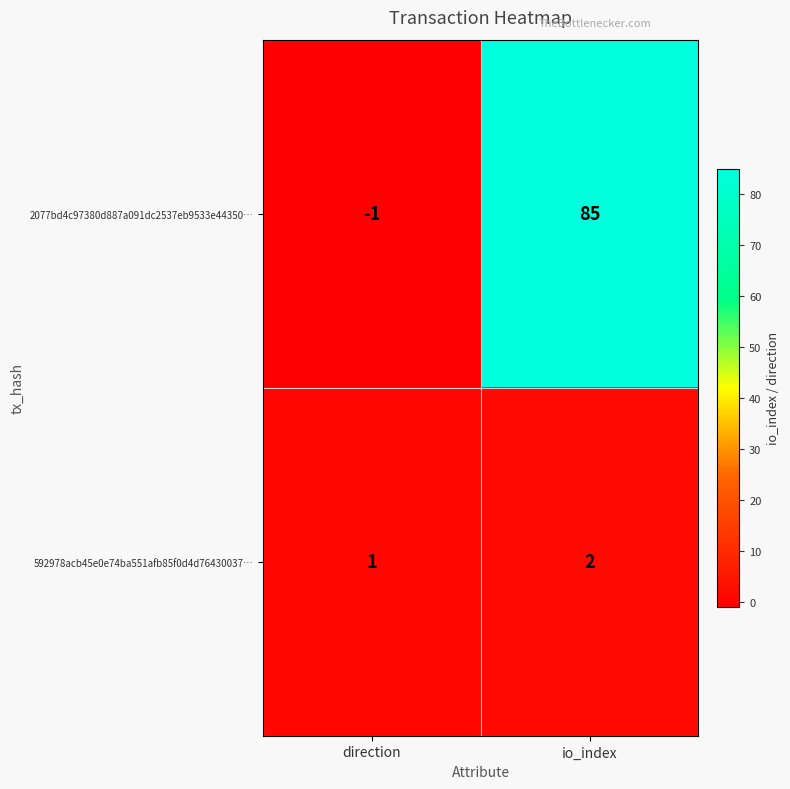

Which series has the largest total across all categories?

2077bd4c97380d887a091dc2537eb9533e44350…